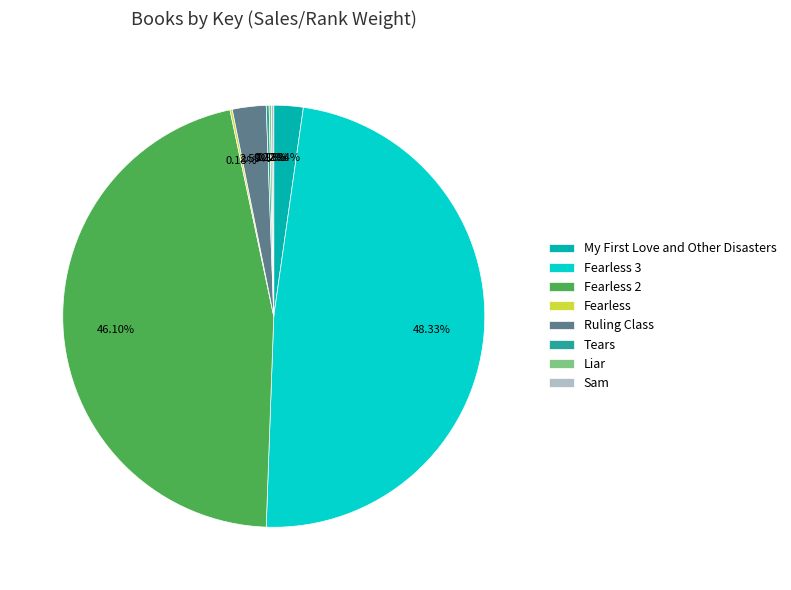

Does any single category account for the majority?

No